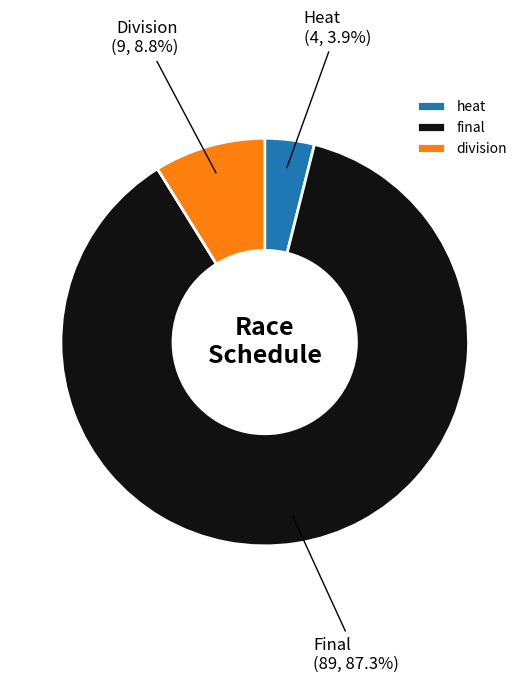

To the nearest percent, what is the difference between the largest and smallest slice percentages?

83%